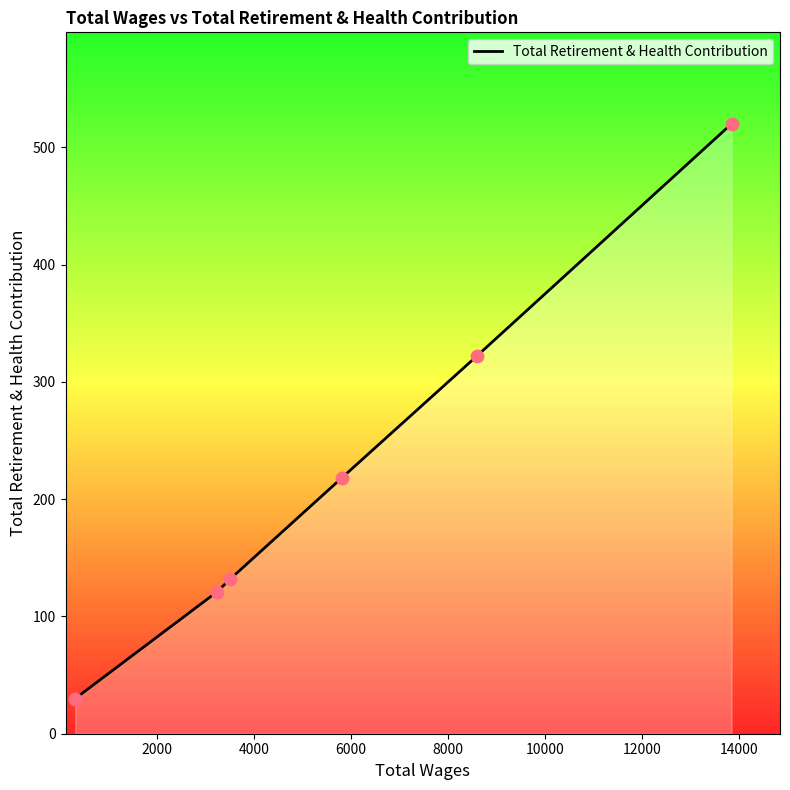

What is the average value?

224